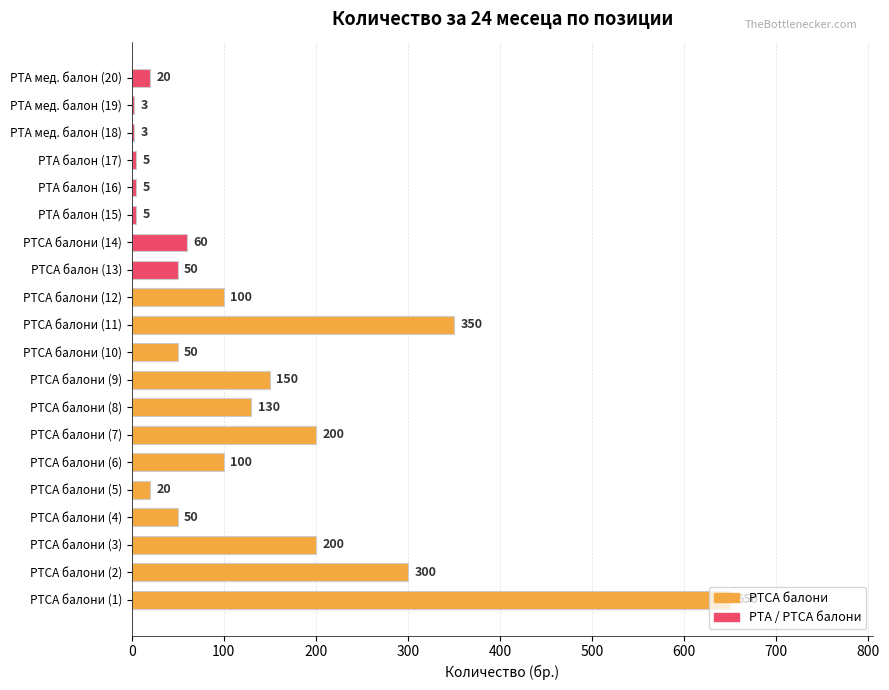

What is the difference between the second highest and minimum values?

347